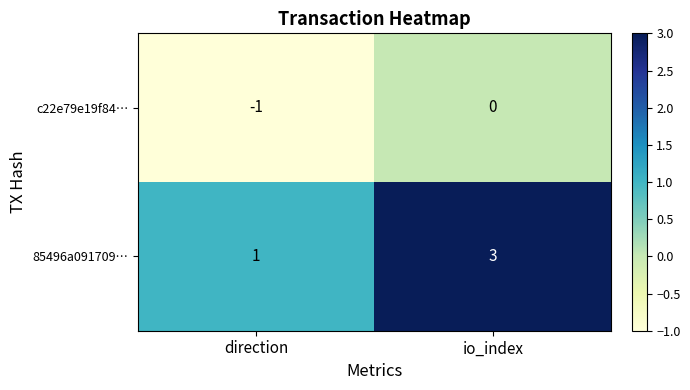

Is the value of c22e79e19f84… at io_index greater than the value of 85496a091709… at direction?

No